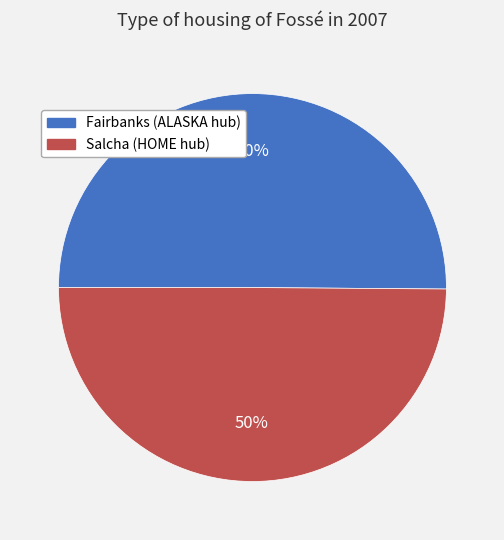

Is the sum of Salcha (HOME hub) and Fairbanks (ALASKA hub) greater than half?

Yes